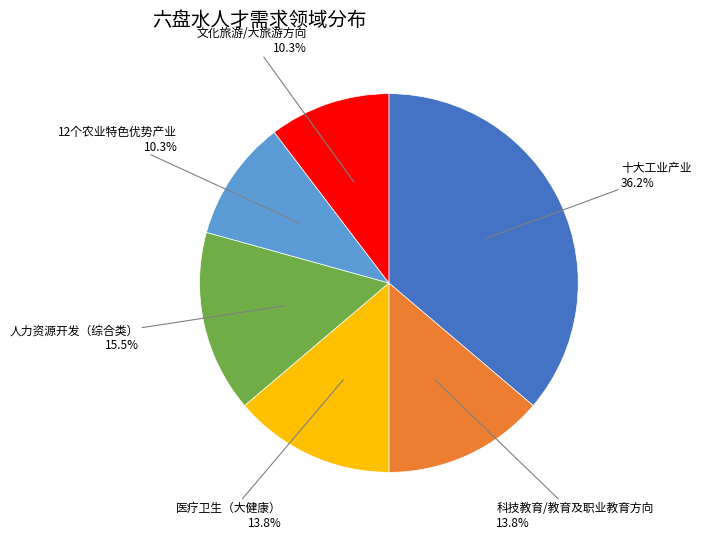

Does any single category account for the majority?

No